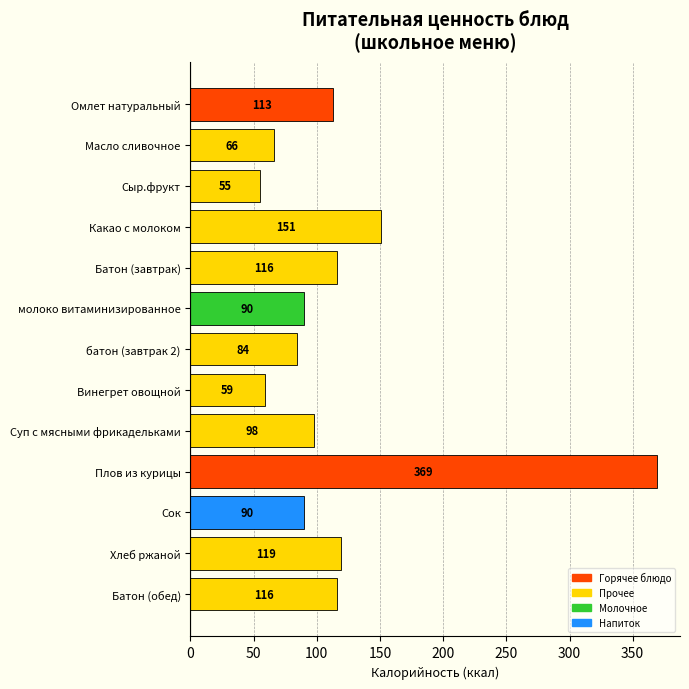

At which category does the chart reach its minimum across all series?

Сыр.фрукт